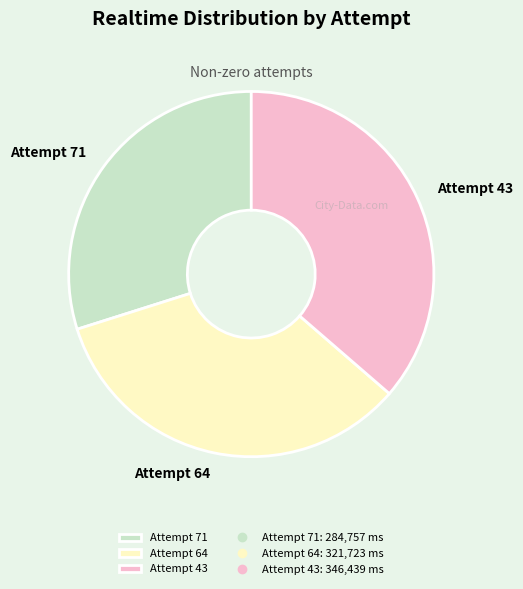

Combined, do Attempt 64 and Attempt 71 account for over 50%?

Yes